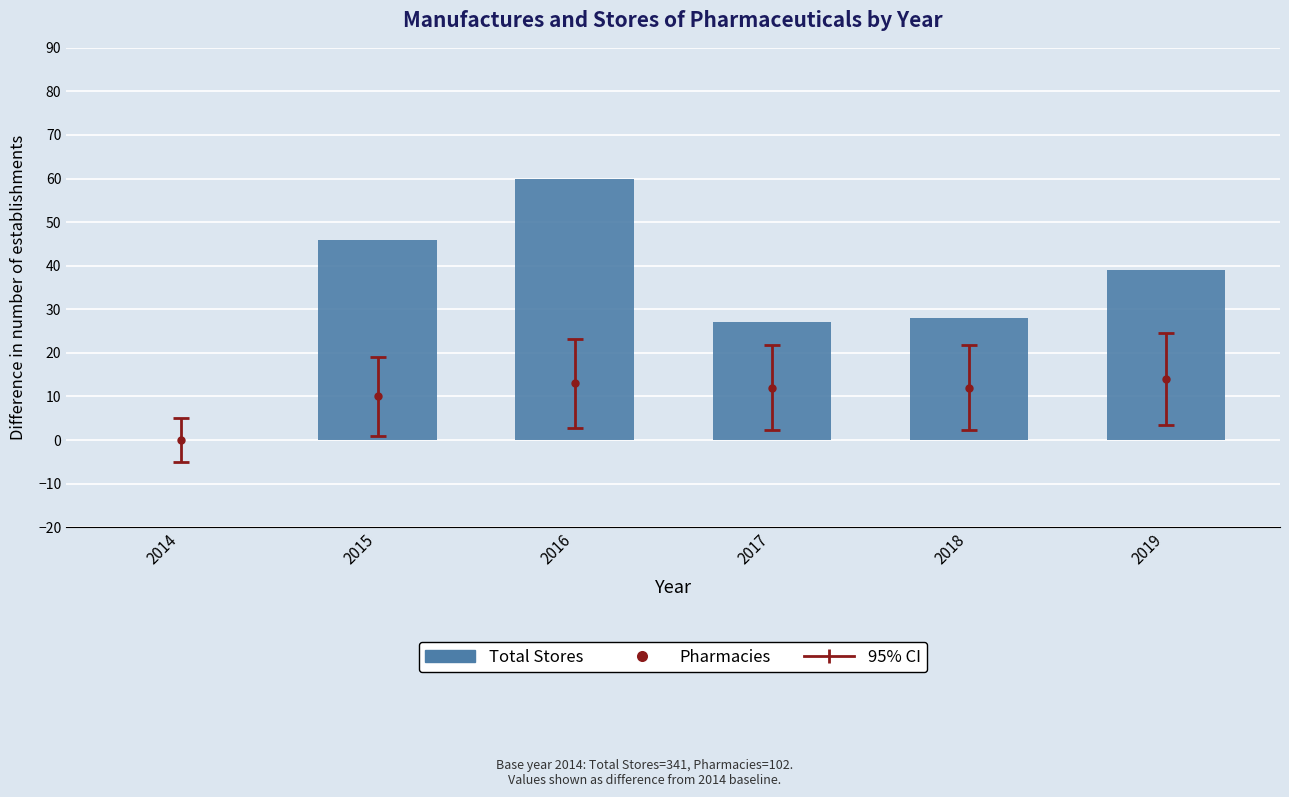

Which has a higher value, 2016 or 2014?

2016